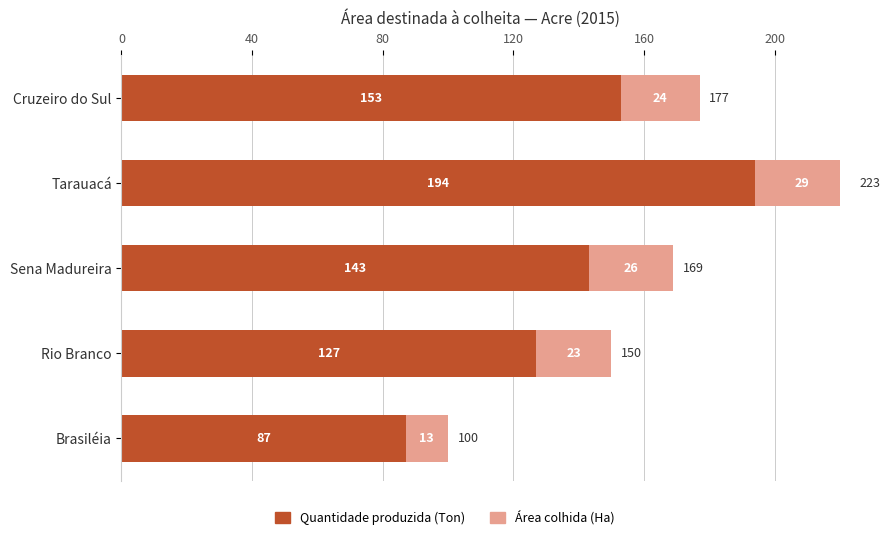

Is it true that Quantidade produzida (Ton) equals 88 at Tarauacá?

False